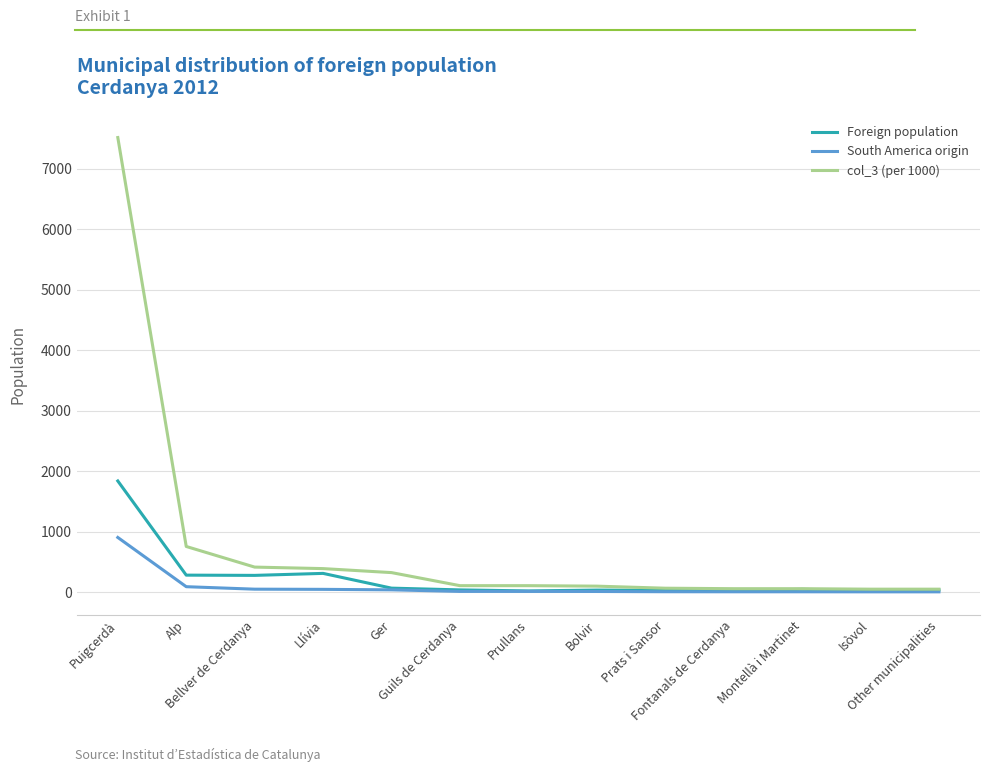

What is the average value of the Foreign population series?

234